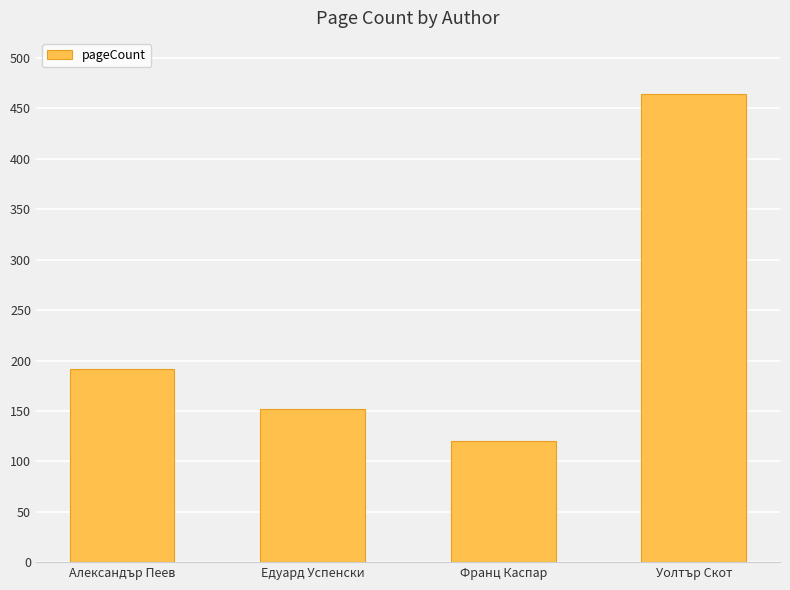

How many bars are there in total?

4